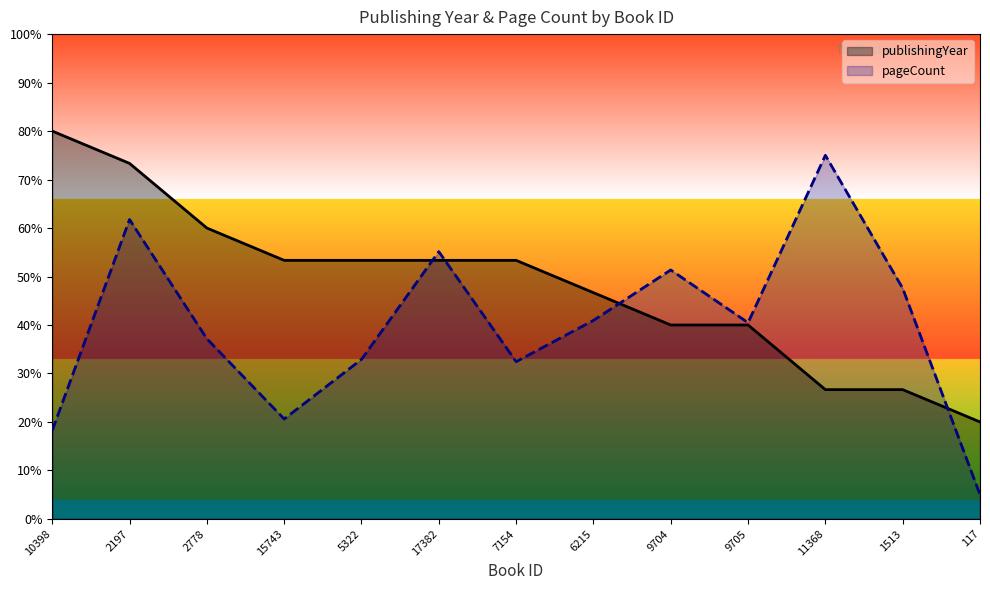

What is the label of the 12th point from the right?

2197